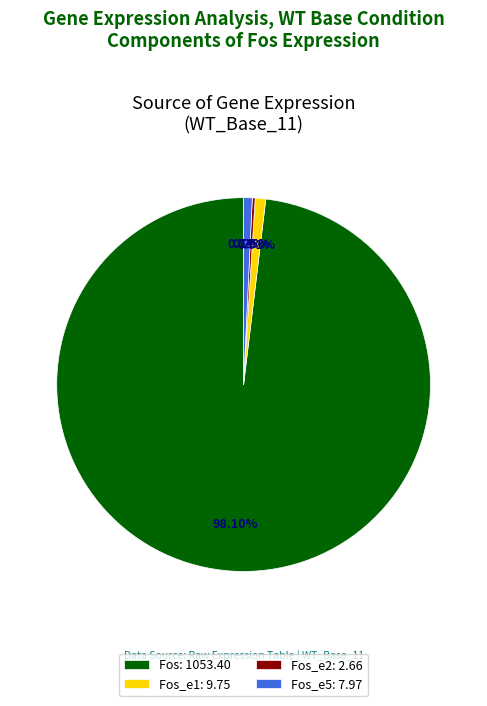

Approximately how many times larger is the value at Fos: 1053.40 compared to Fos_e1: 9.75?

108.1